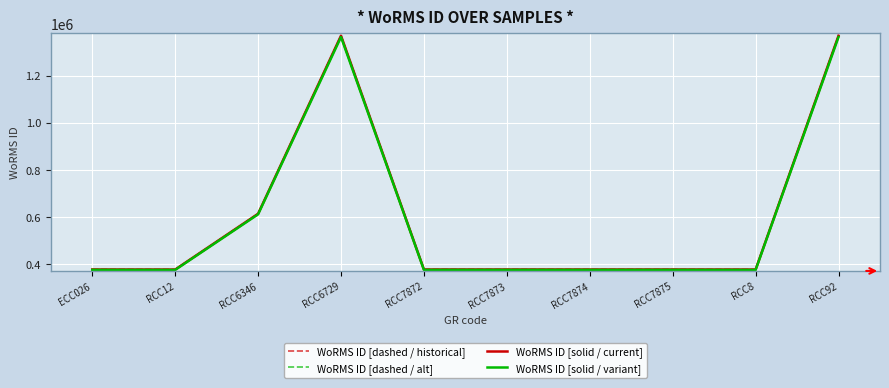

At which label does WoRMS ID [dashed / historical] reach its minimum?

RCC12